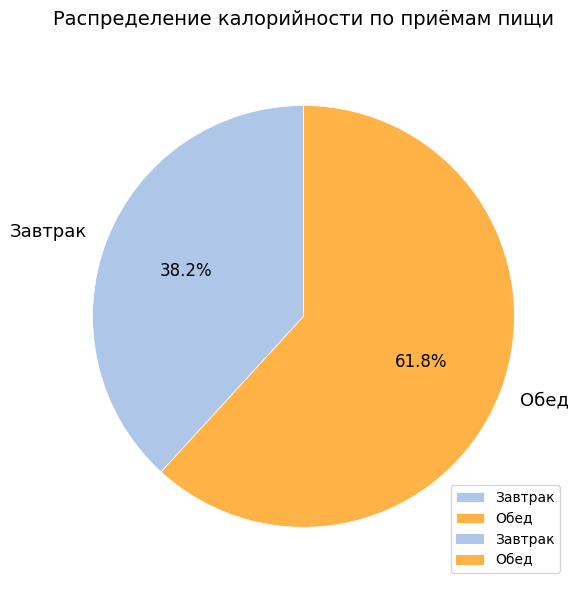

Is Обед the majority of the pie?

Yes